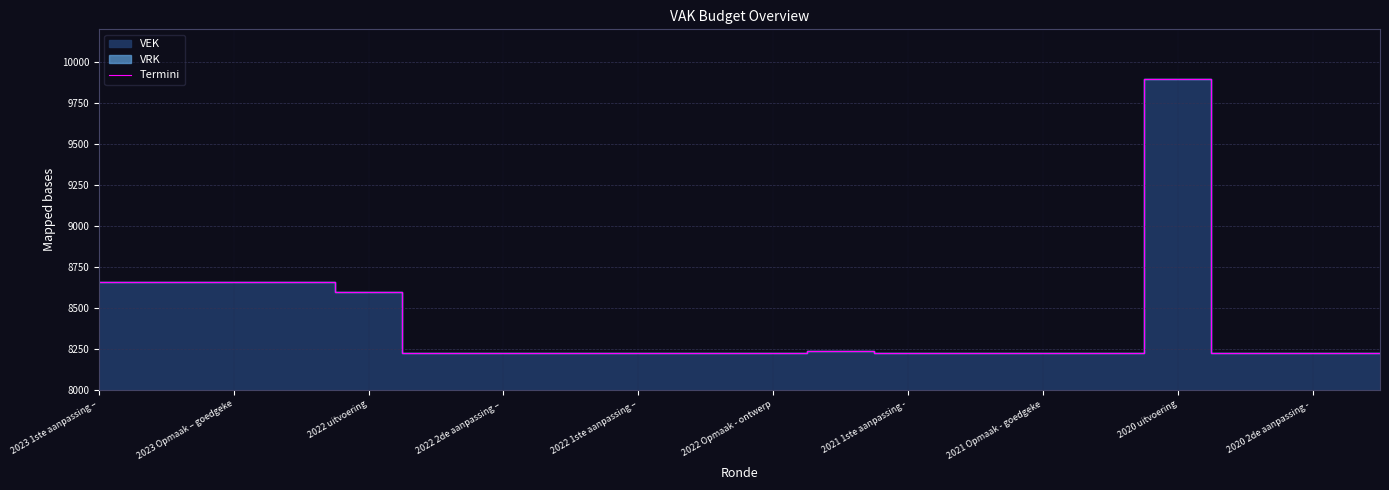

What is the maximum value for Termini?

9894